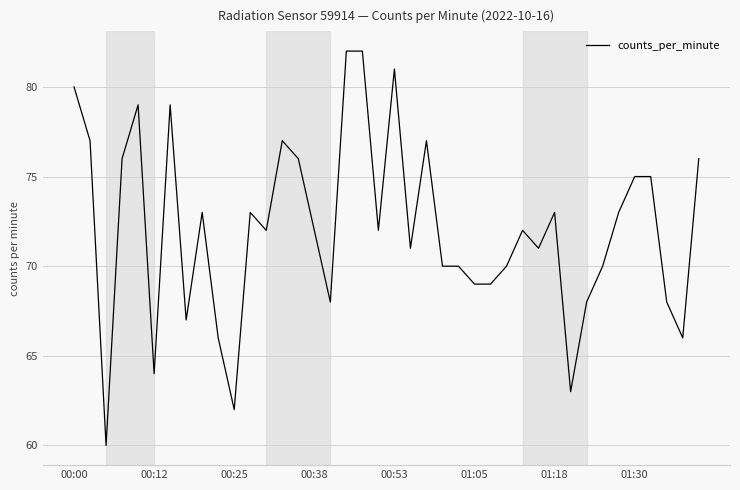

What is the maximum value shown in the chart?

82